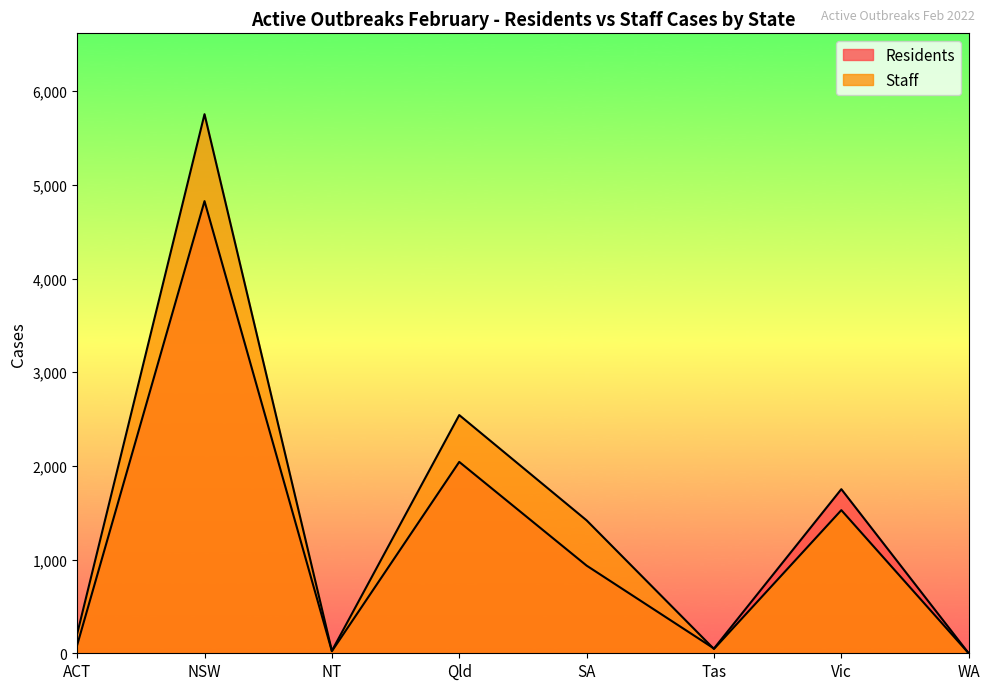

In Residents, how many points are lower than both neighbors (excluding endpoints)?

2